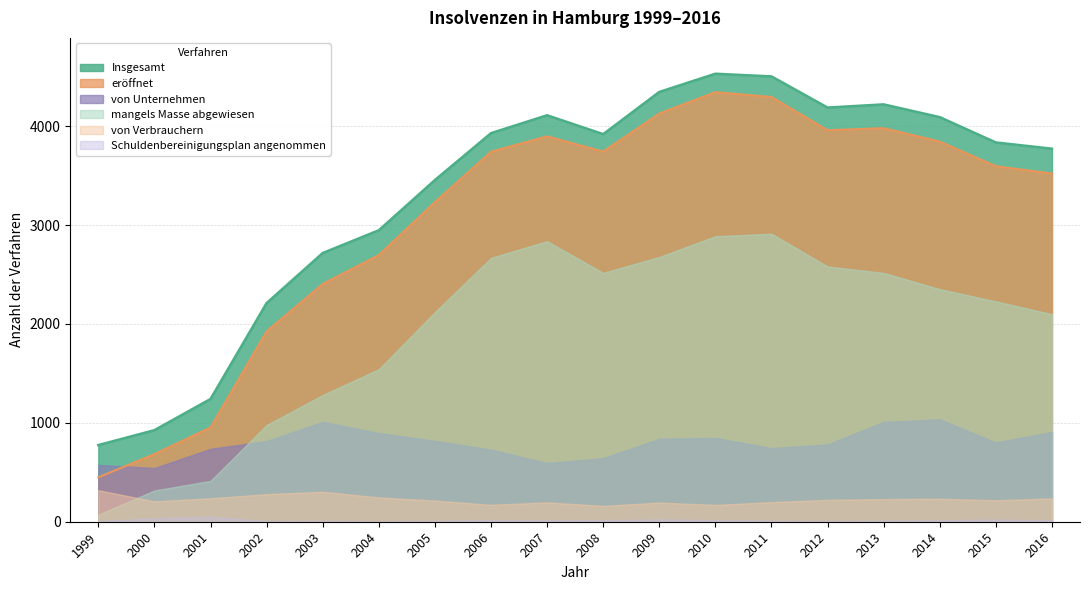

How many series are shown in this chart?

6